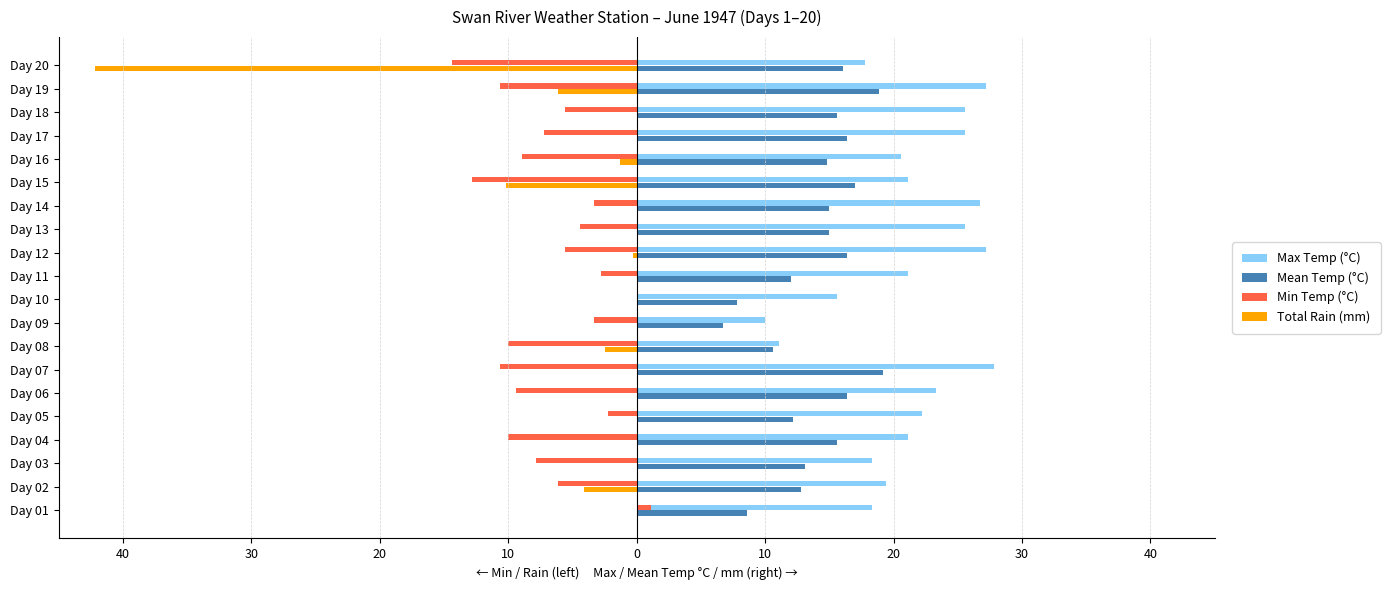

What are all the series names shown in the legend?

Max Temp (°C), Mean Temp (°C), Min Temp (°C), Total Rain (mm)